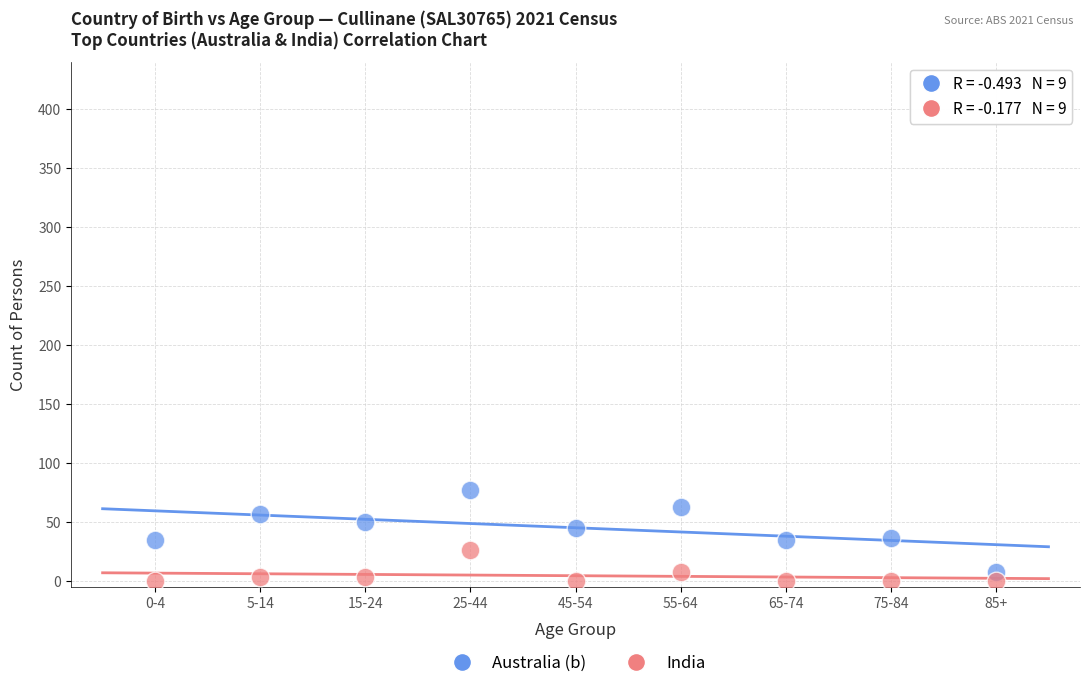

Which series contains the highest Y value?

Australia (b)